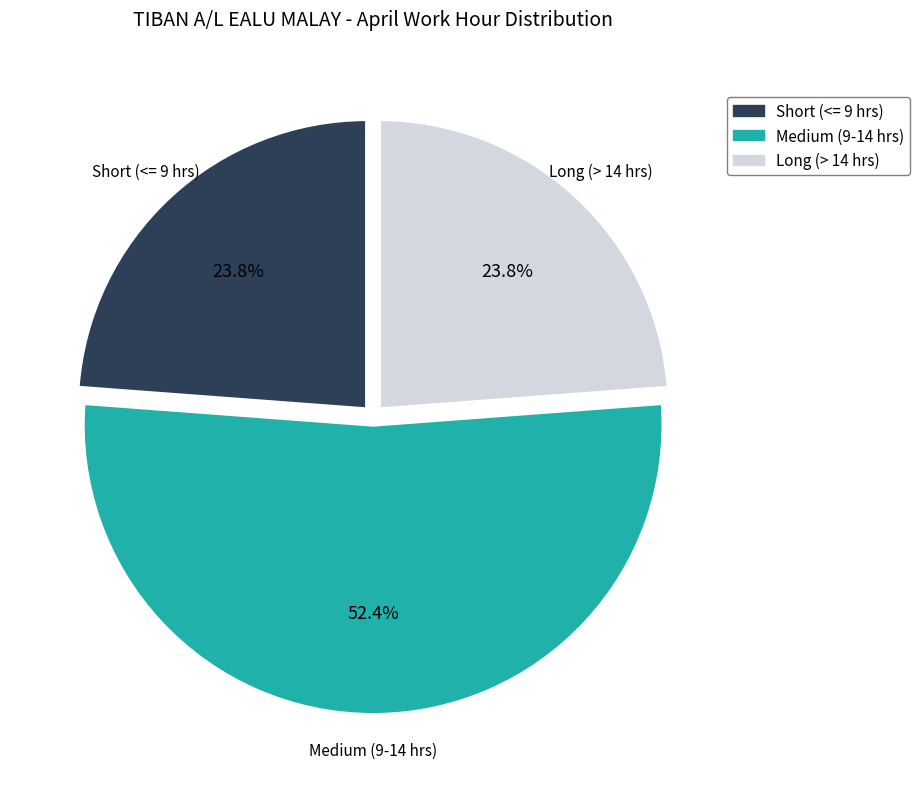

Does any single category account for the majority?

Yes